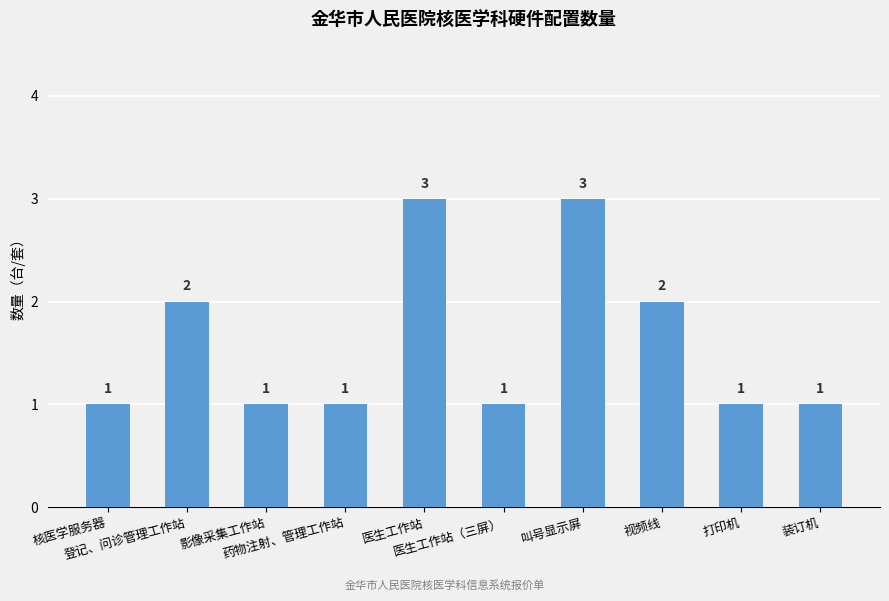

What is the value of the 2nd bar from the left?

2